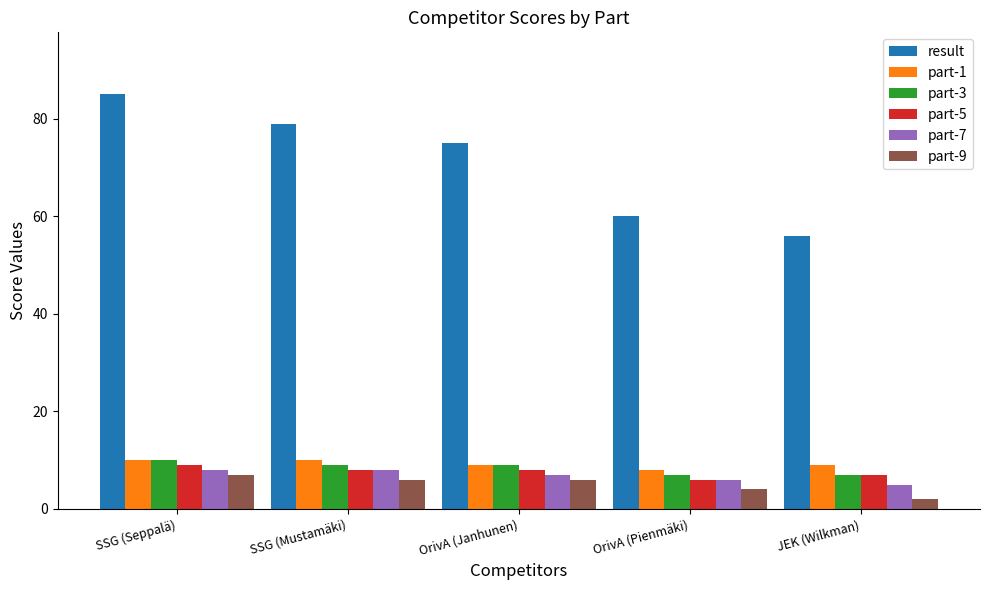

Reading right to left, what are all the values shown in this chart?

result: 56	60	75	79	85
part-1: 9	8	9	10	10
part-3: 7	7	9	9	10
part-5: 7	6	8	8	9
part-7: 5	6	7	8	8
part-9: 2	4	6	6	7